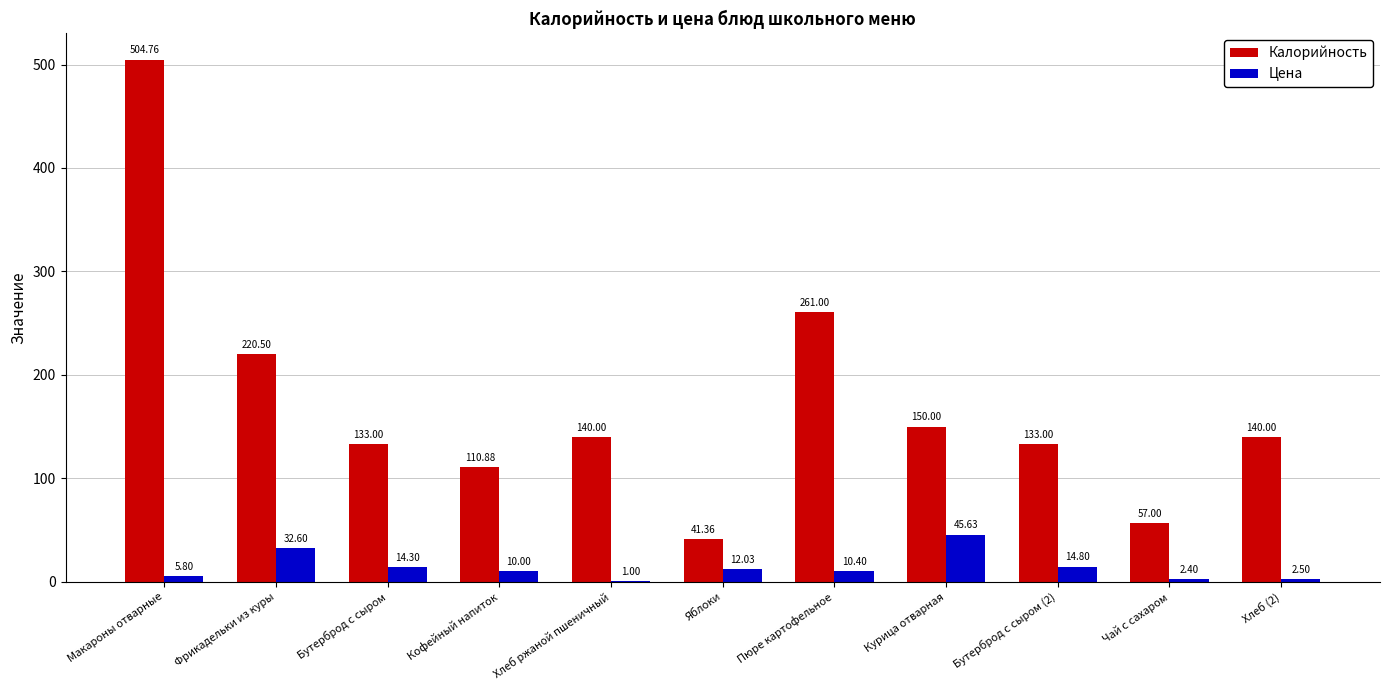

Which series has the largest total across all categories?

Калорийность